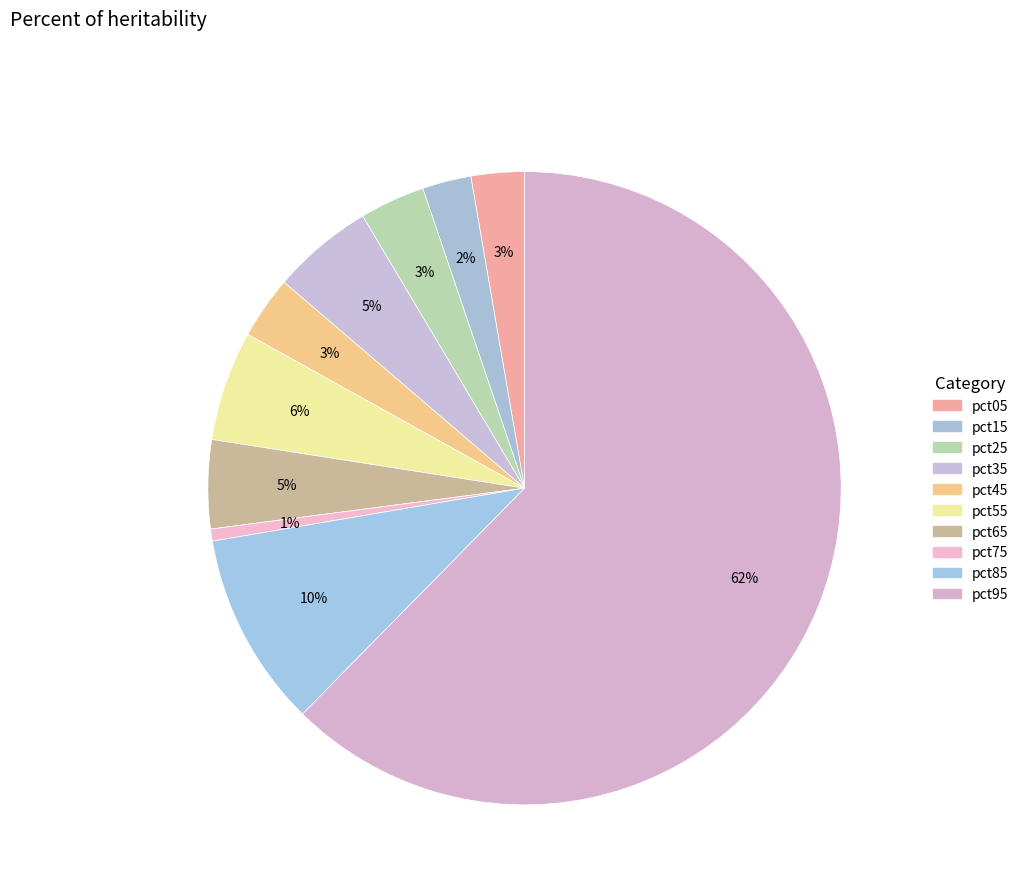

How many segments does this pie chart have?

10